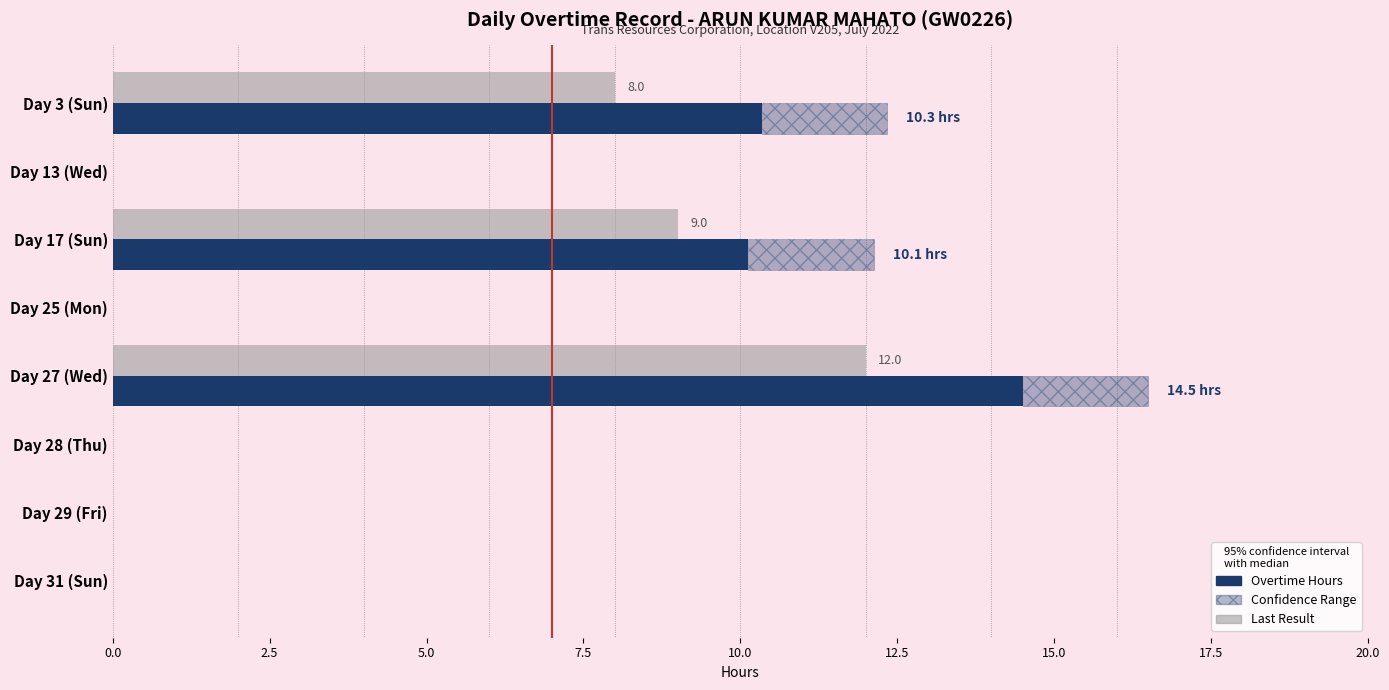

How many data points in Overtime Hours are above 0?

3